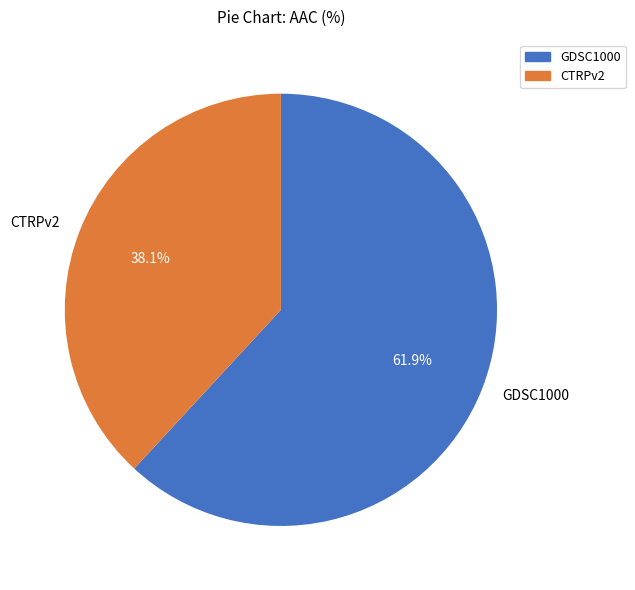

What percentage is the CTRPv2 slice, to the nearest percent?

38%